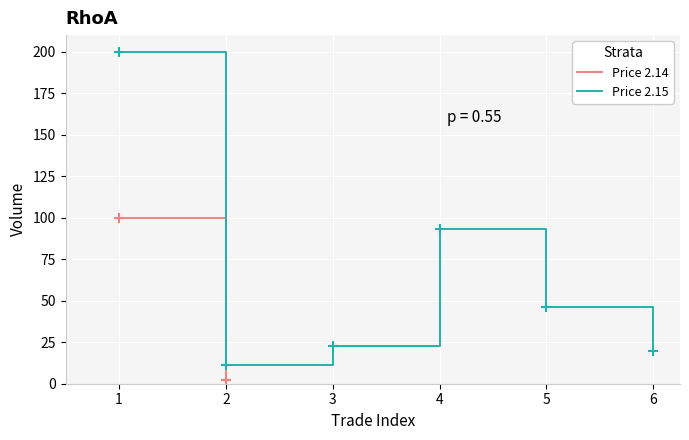

Between 3 and 2, which is larger?

3